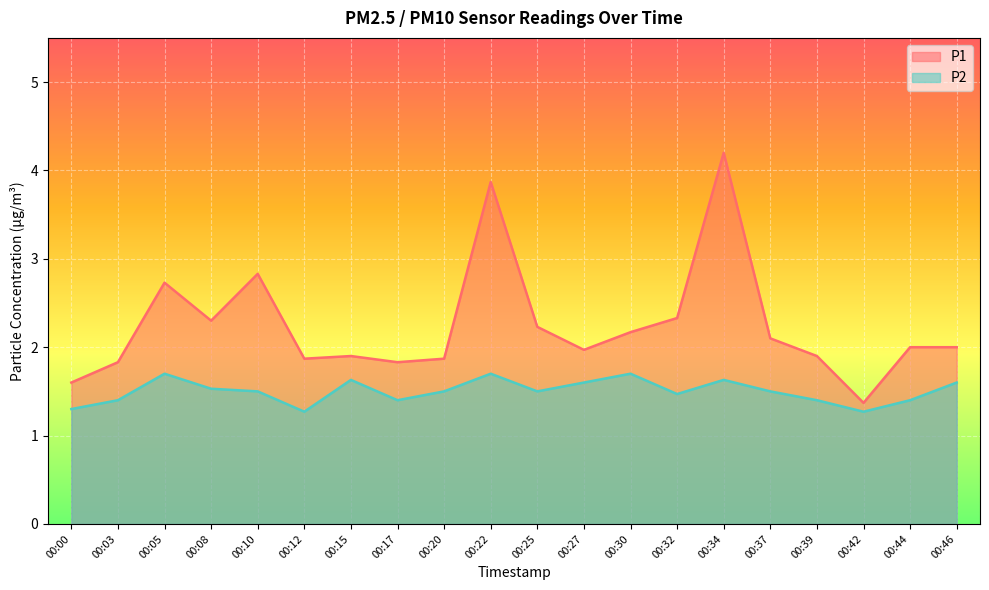

True or false: P2 and P1 cross at least once.

False